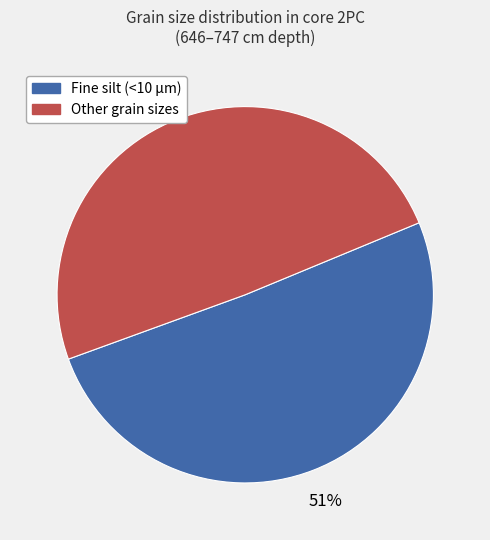

Does any single category account for the majority?

Yes